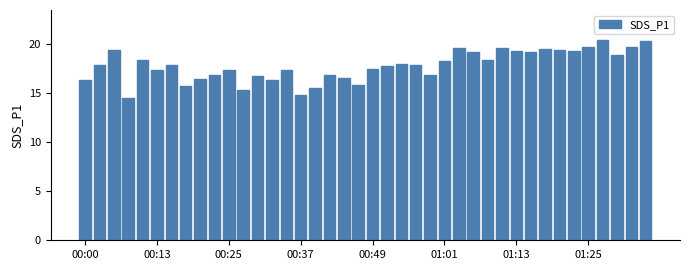

What is the value of the 19th bar from the left?

16.6